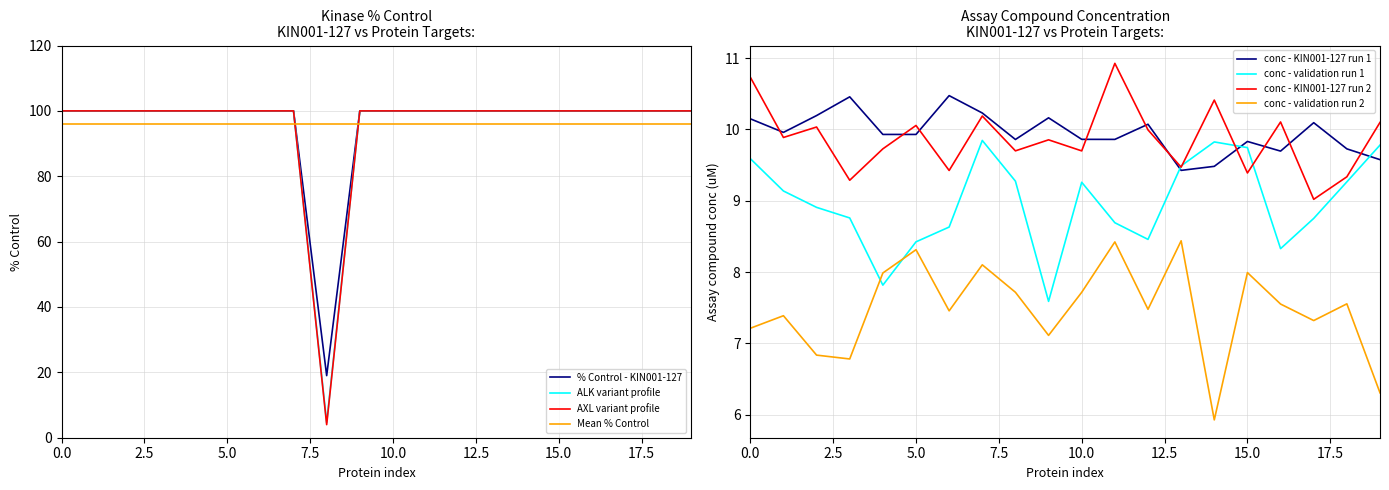

True or false: AXL variant profile has a value of 100.0 at 5.0.

True